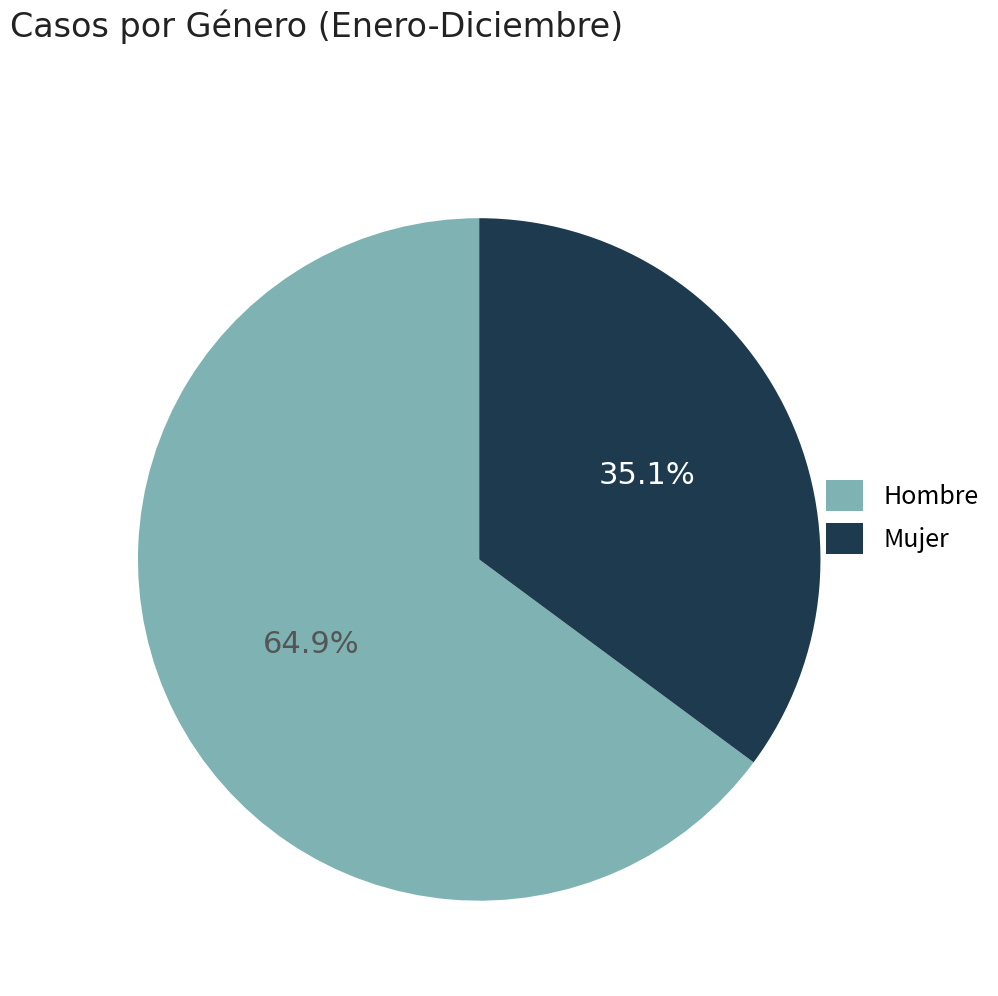

Does Hombre account for over 50% of the chart?

Yes